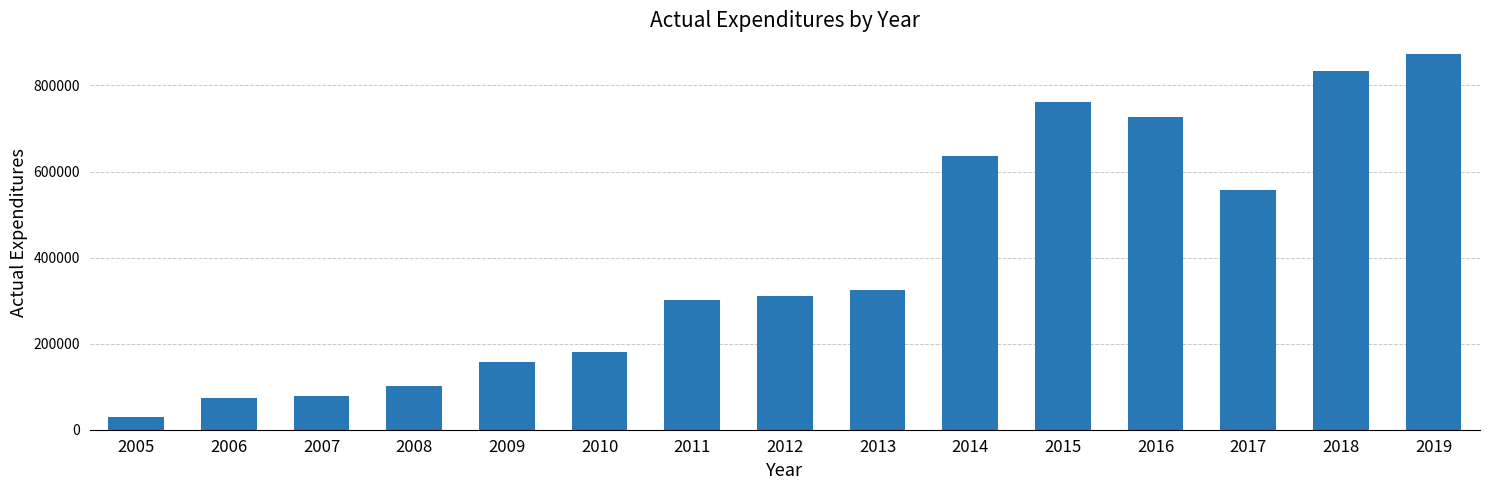

What is the minimum value shown in the chart?

29699.3